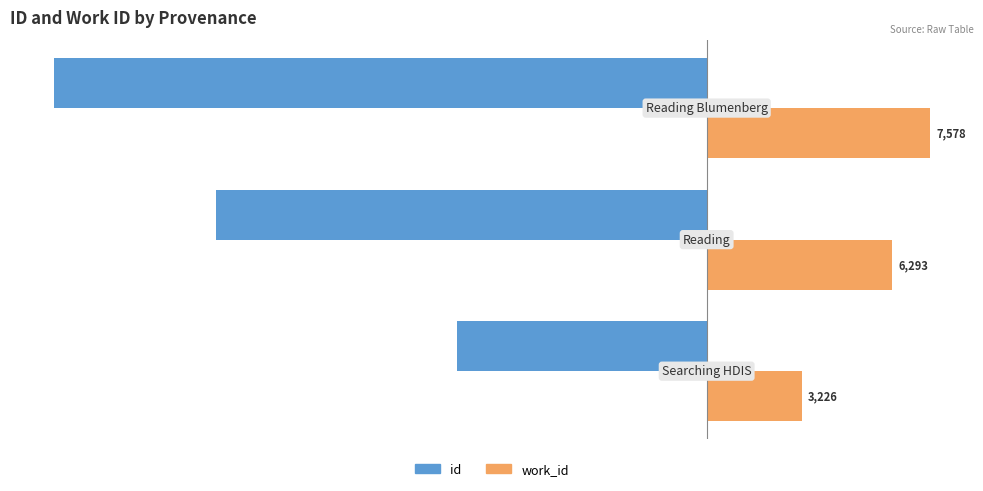

Rank the series by their maximum value, from lowest to highest.

id, work_id